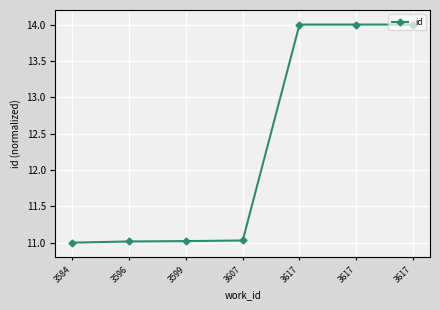

What is the value of the 2nd point from the left?

11.0